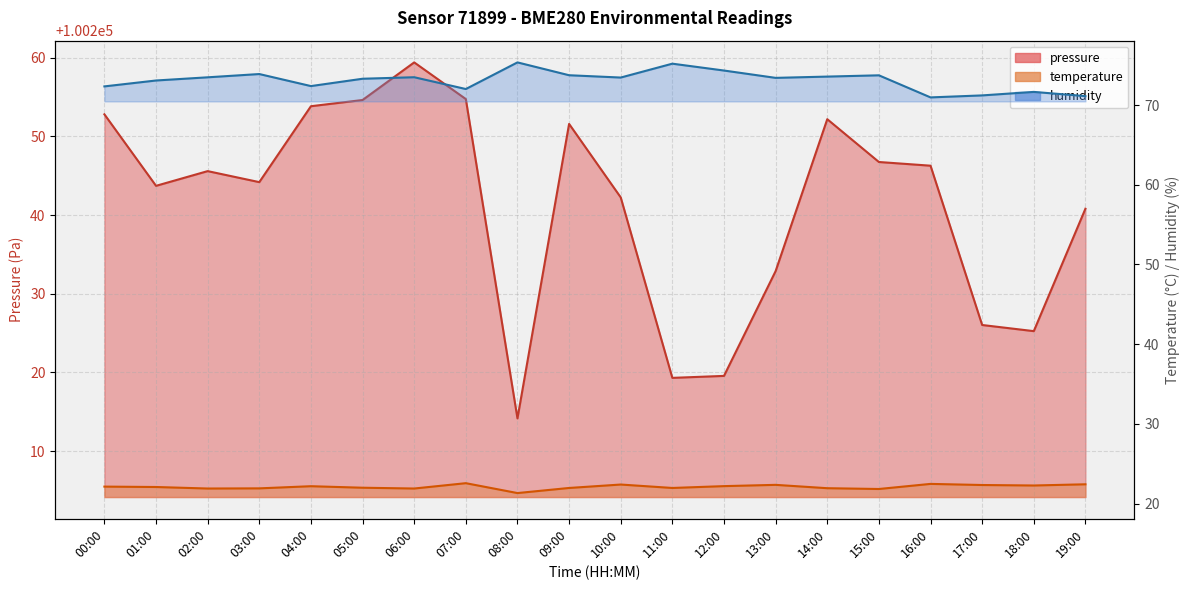

What is the smallest value displayed?

21.3